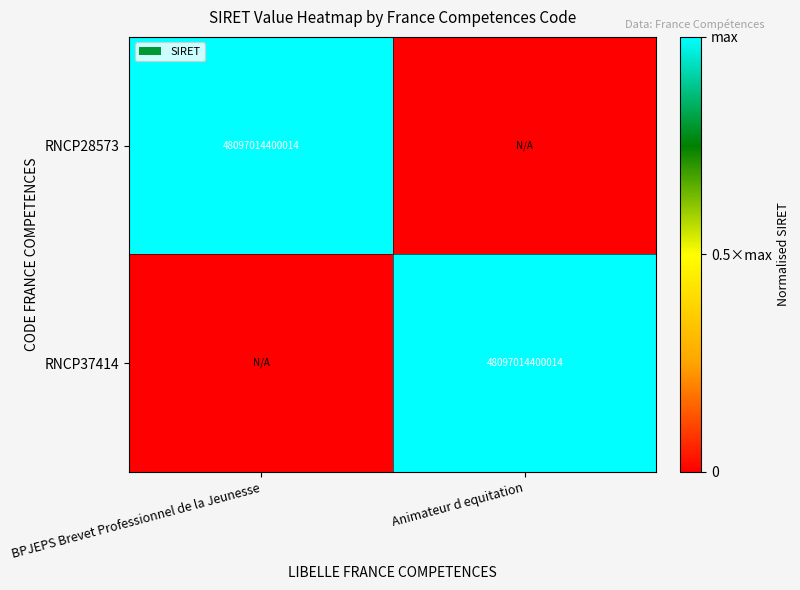

The RNCP37414 series shows 48097014400014 at Animateur d equitation. True or false?

True